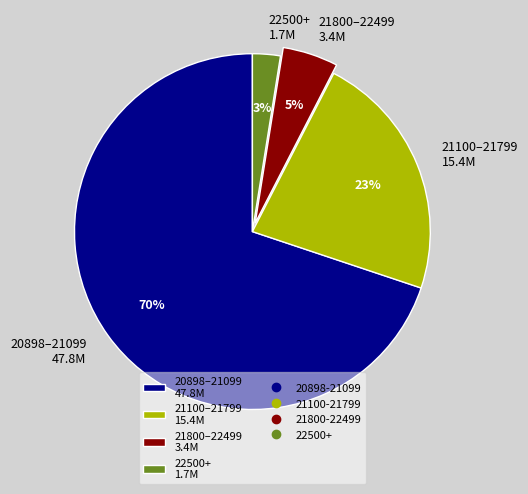

How many slices are in this pie chart?

4